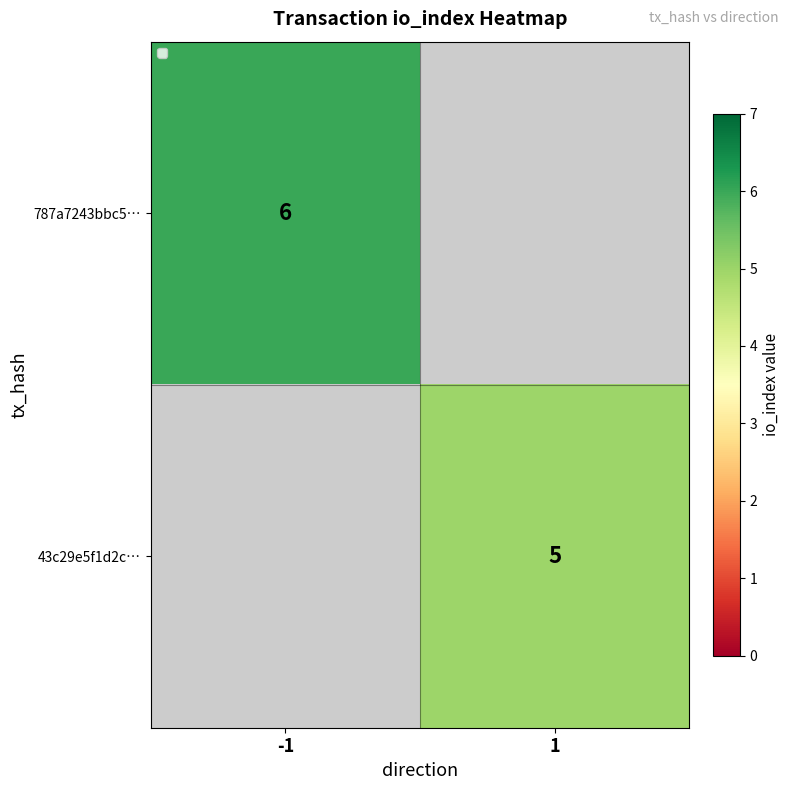

True or false: 43c29e5f1d2c… has a value of 2.0 at 1.

False